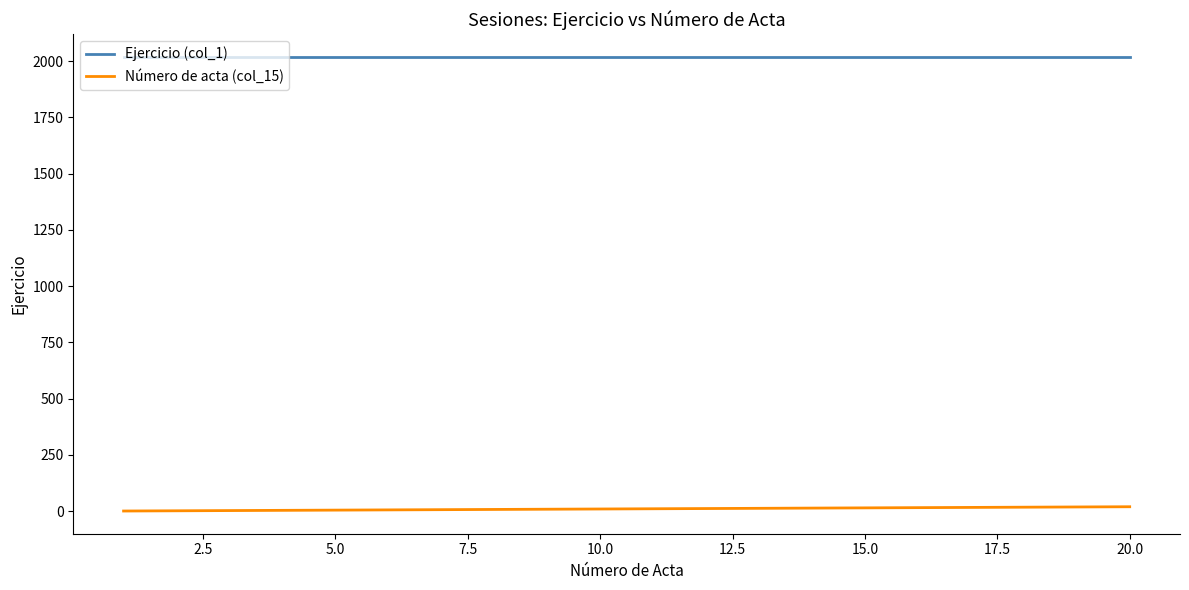

Rank the series by their maximum value, from highest to lowest.

Ejercicio (col_1), Número de acta (col_15)